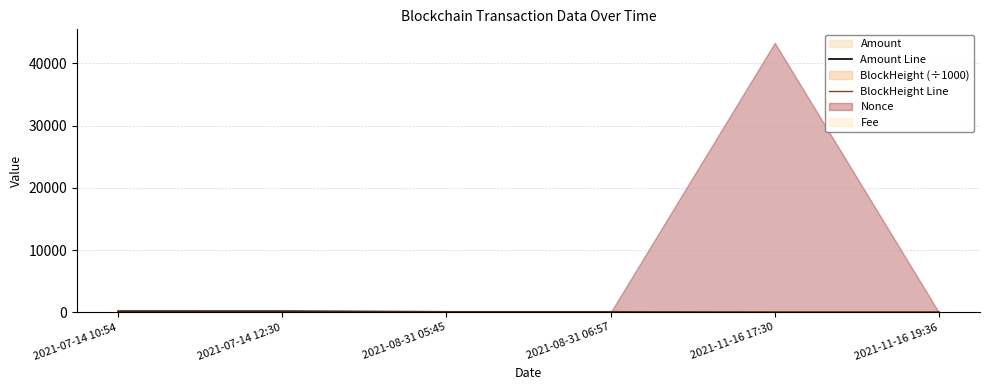

After their last crossing, which series has the higher values: BlockHeight Line or Amount Line?

BlockHeight Line